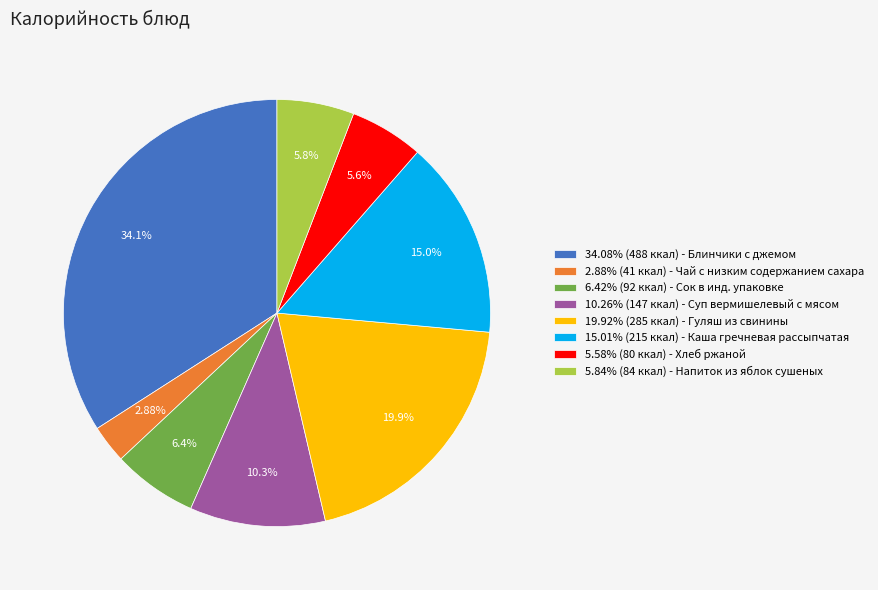

Approximately how many times larger is the value at 10.26% (147 ккал) - Суп вермишелевый с мясом compared to 15.01% (215 ккал) - Каша гречневая рассыпчатая?

0.7